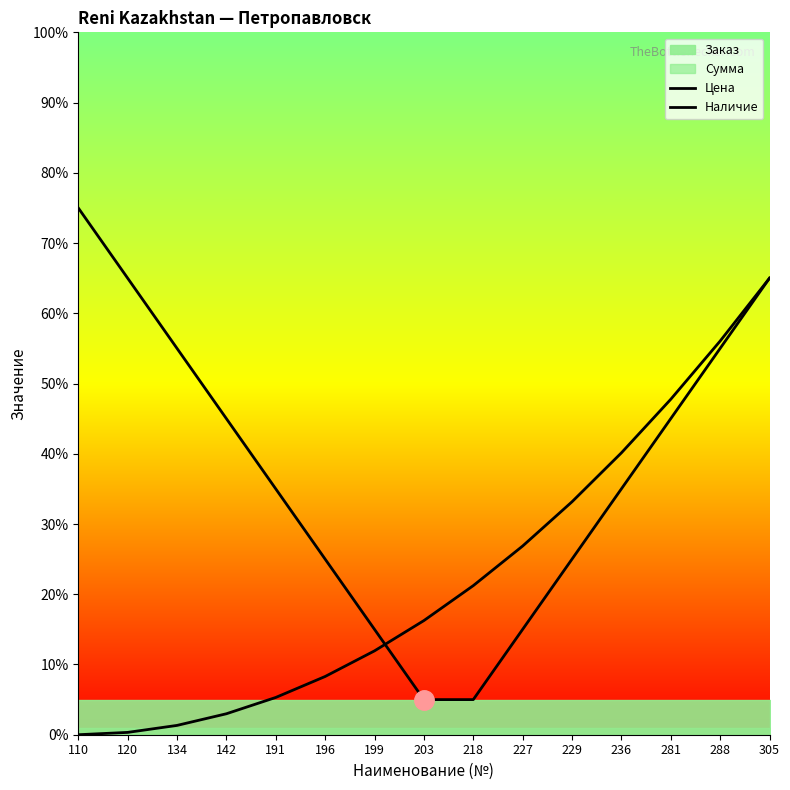

Is it true that Цена equals 35.0 at 236?

True